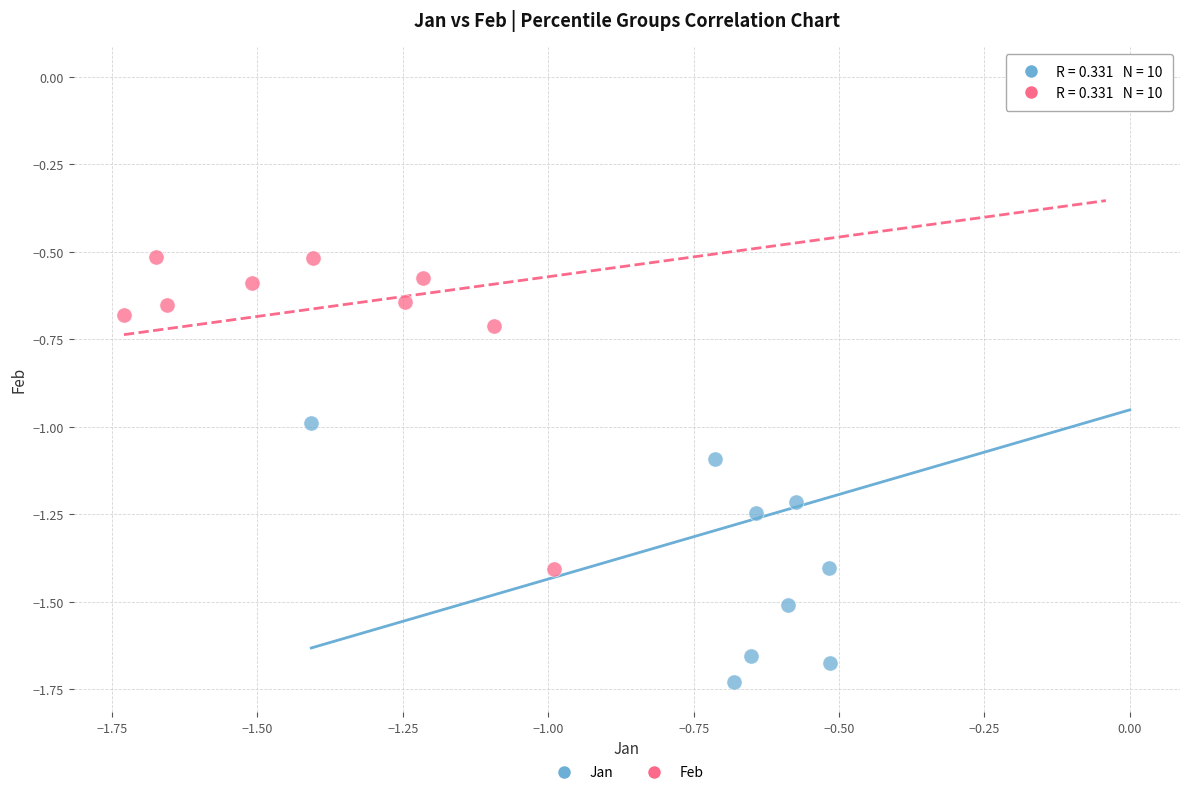

Which series contains the lowest Y value?

Jan